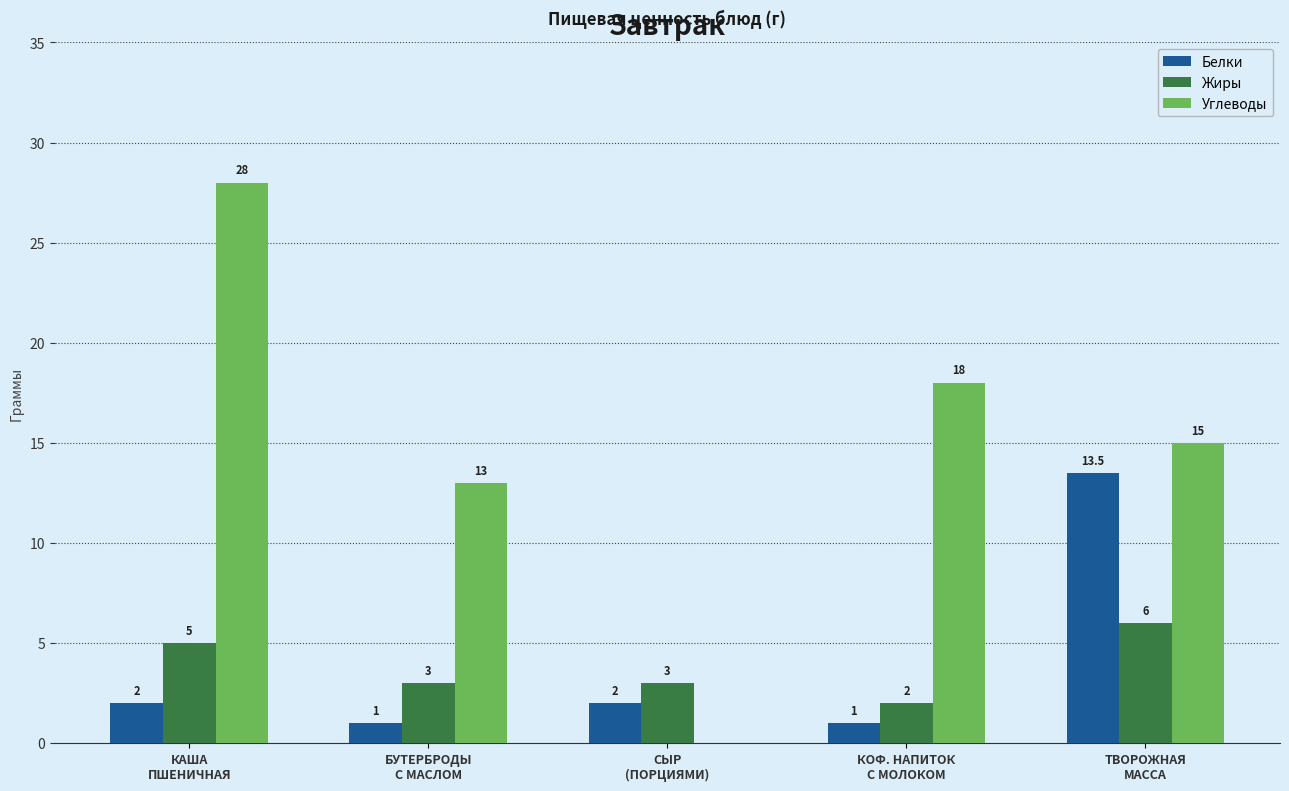

What is the sum of all Углеводы values?

74.0